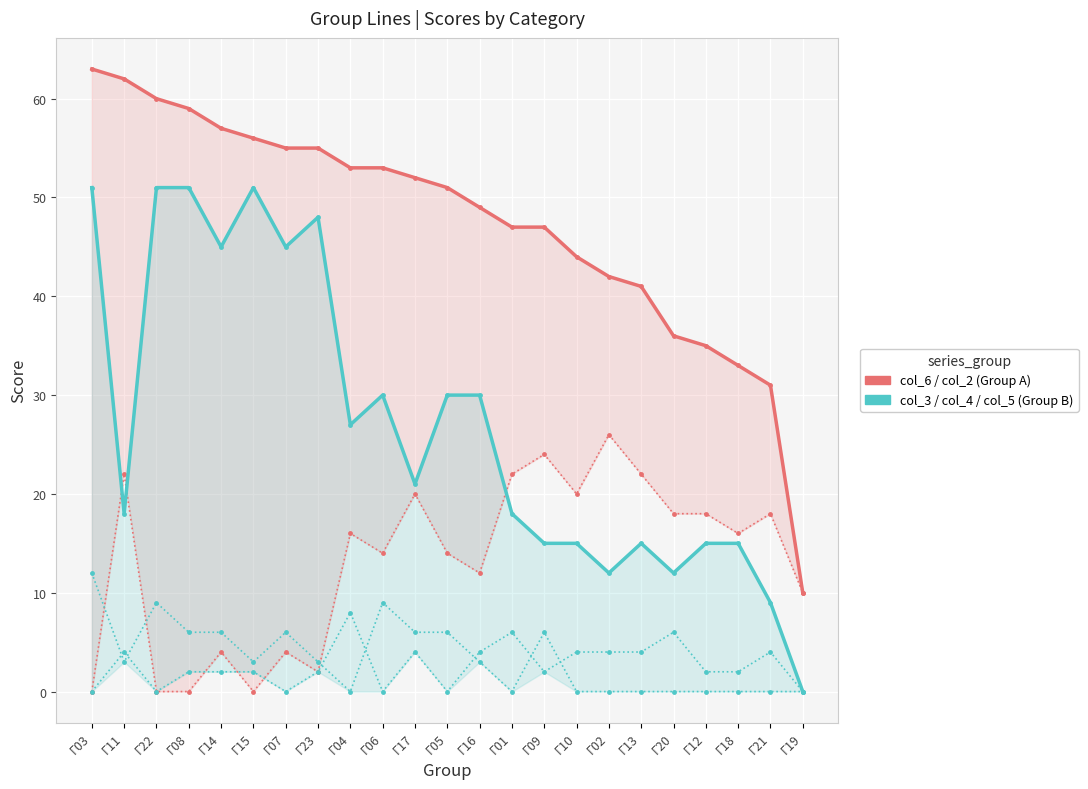

Rank the series by their maximum value, from highest to lowest.

col_A_col_6, col_B_col_3, col_A_col_2, col_B_col_5, col_B_col_4